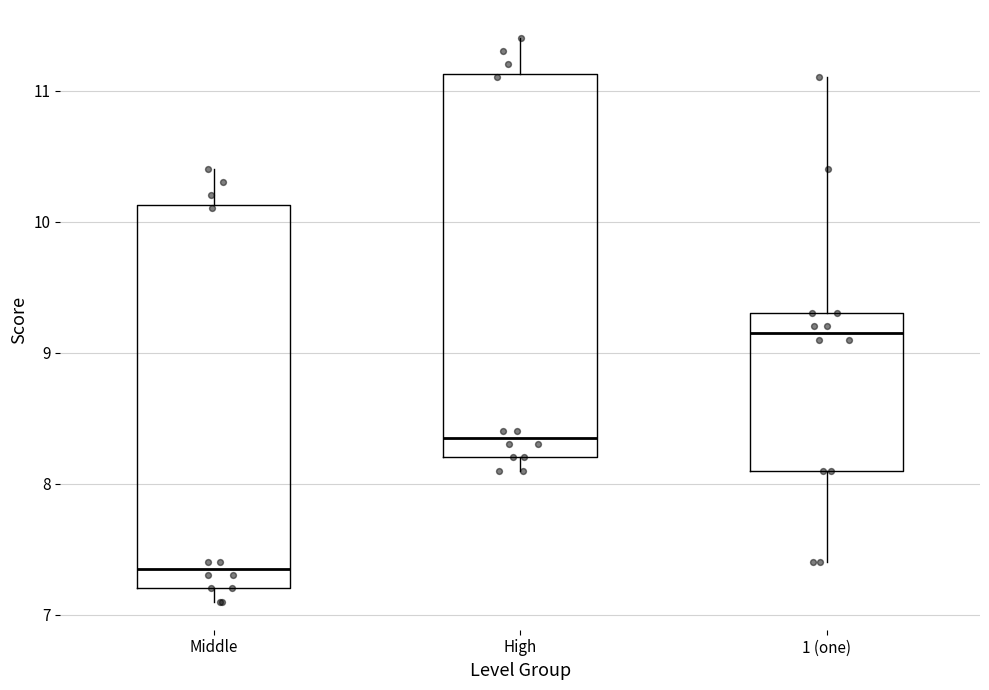

Which box has the highest median line?

1 (one)